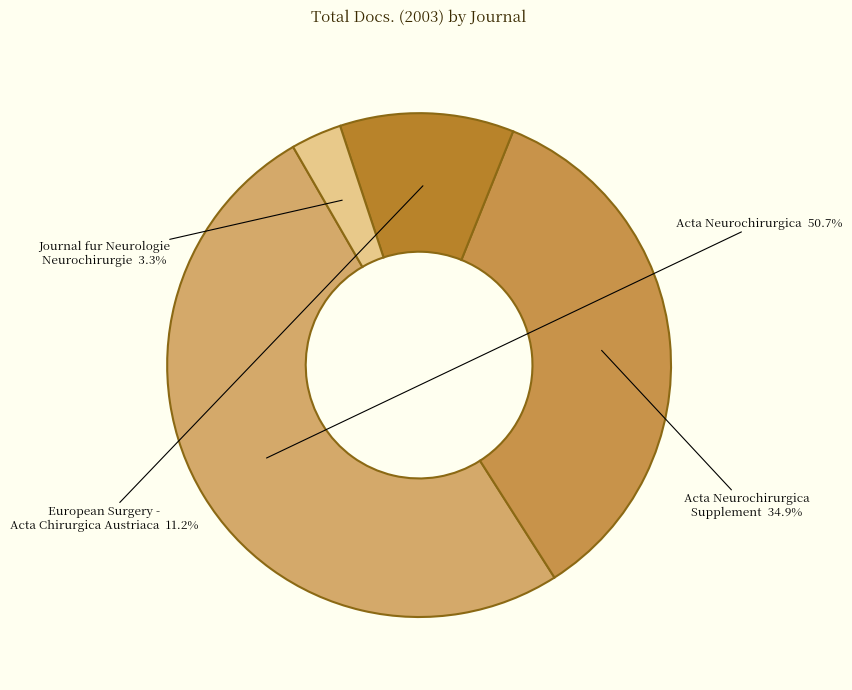

Is there any slice that represents more than half of the pie?

Yes